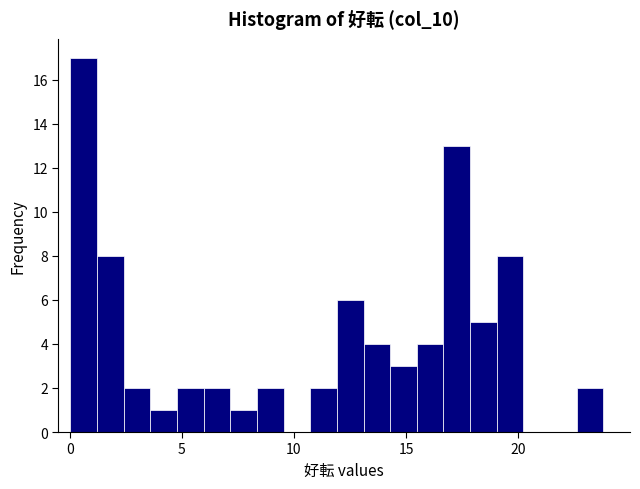

Read against the x-axis, roughly where is the centre of the tallest bar?

0.5